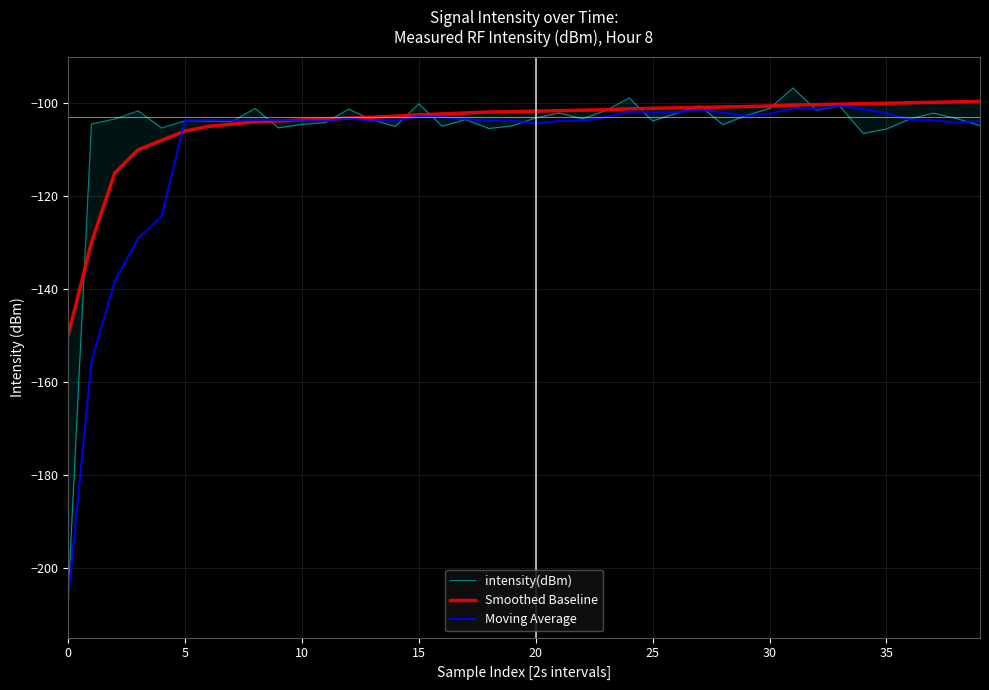

List the series in order of their peak value, lowest first.

Moving Average, Smoothed Baseline, intensity(dBm)